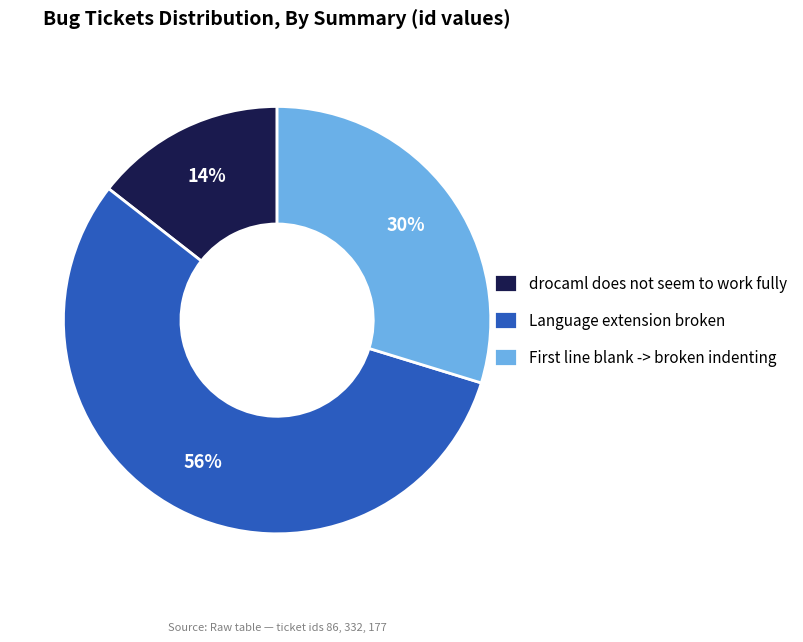

Is there a majority slice in this chart?

Yes